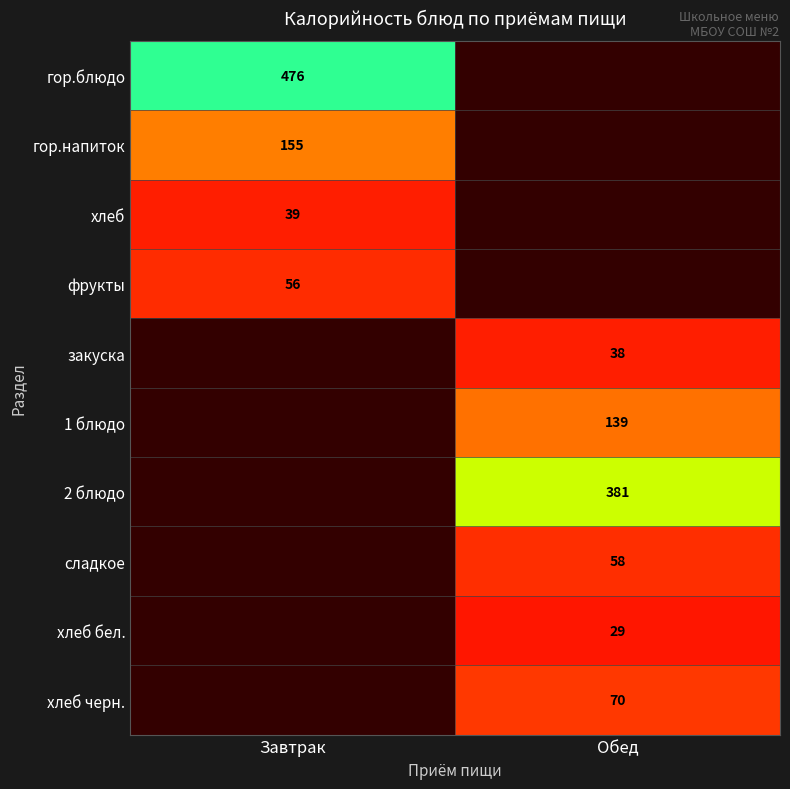

How many categories are shown in the chart?

2